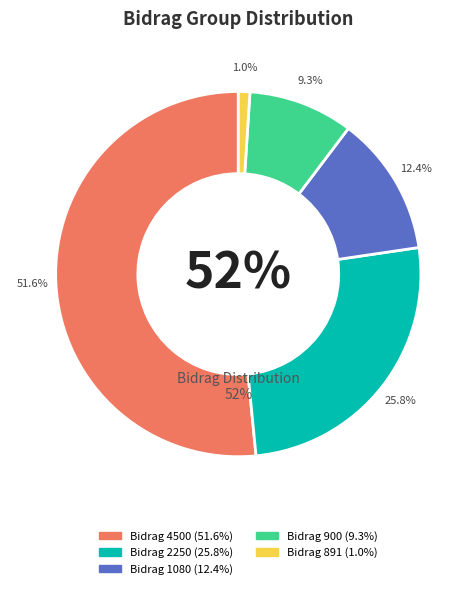

Approximately how many times larger is the value at 5 compared to 10?

2.0